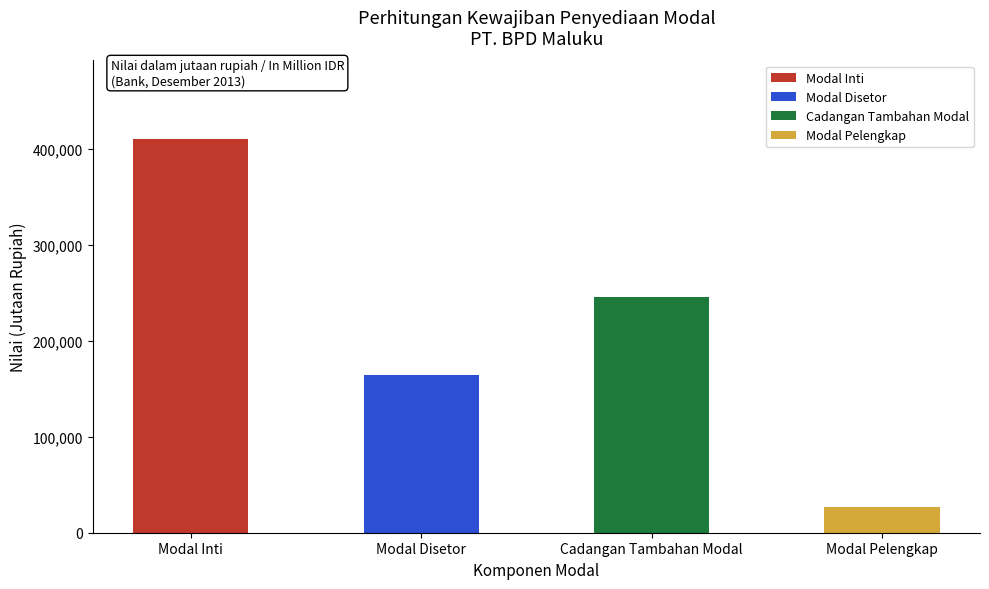

Rank the categories by value from lowest to highest.

Modal Pelengkap, Modal Disetor, Cadangan Tambahan Modal, Modal Inti